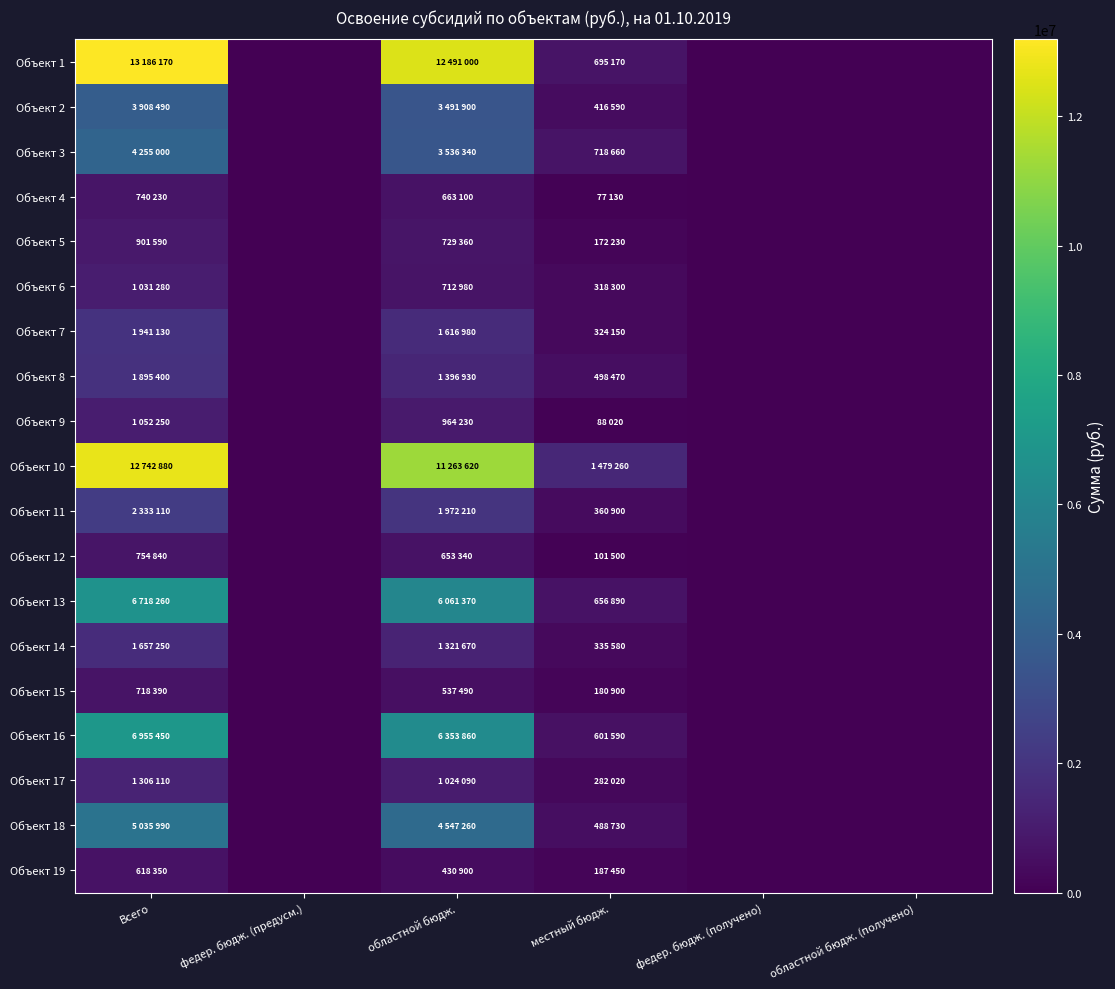

At which category is the sum across all series the highest?

Всего